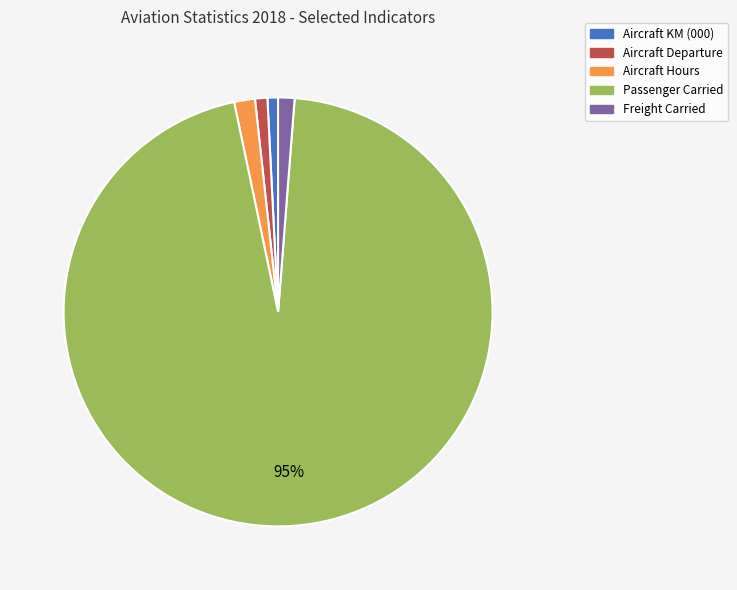

To the nearest percent, what percentage of the pie is Freight Carried?

1%